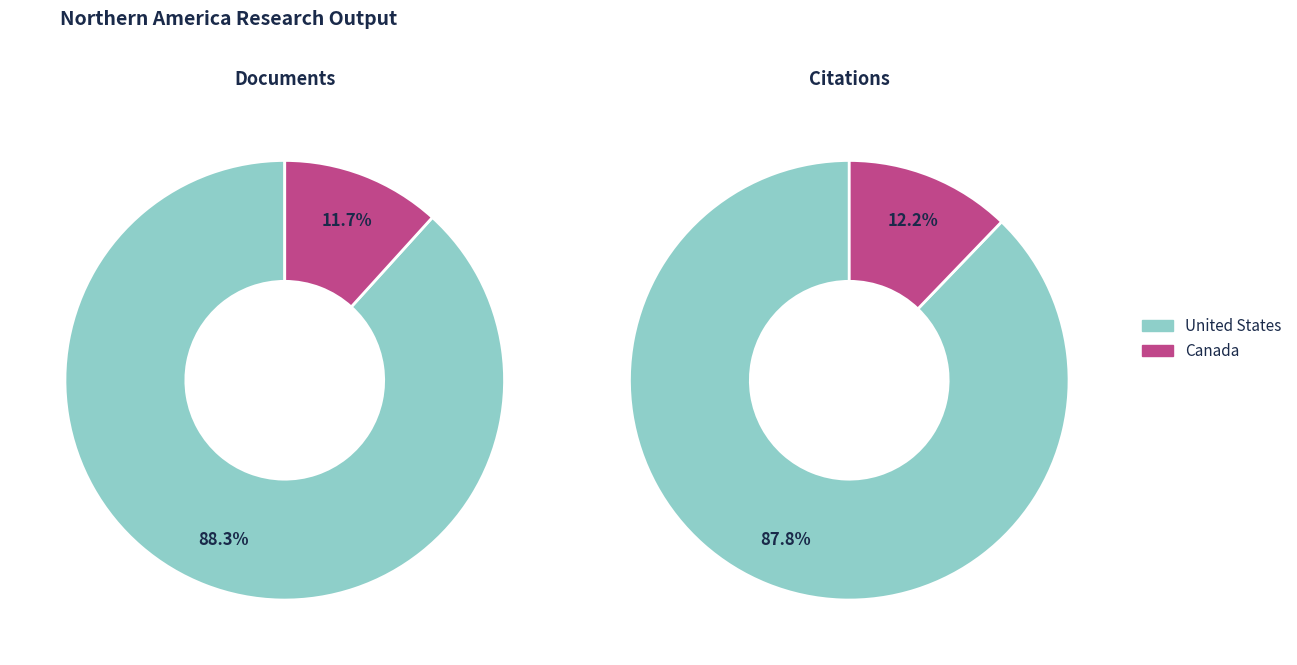

Does Canada represent more than half of the total?

No